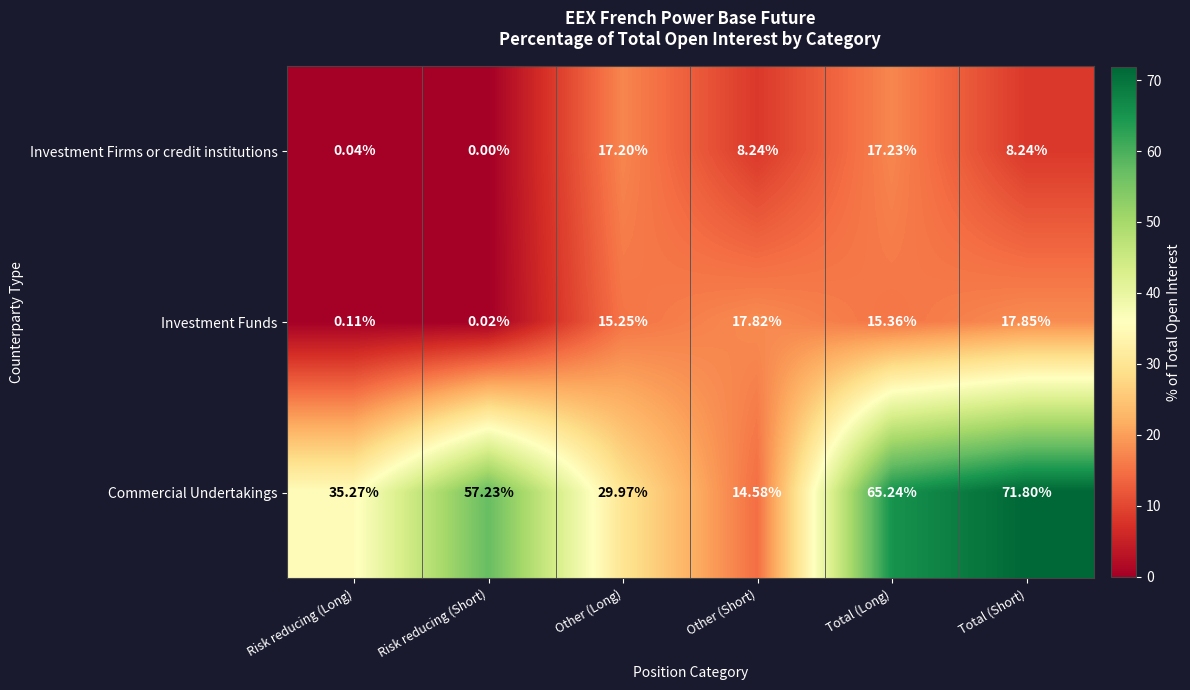

At how many categories does at least one series exceed 22?

5